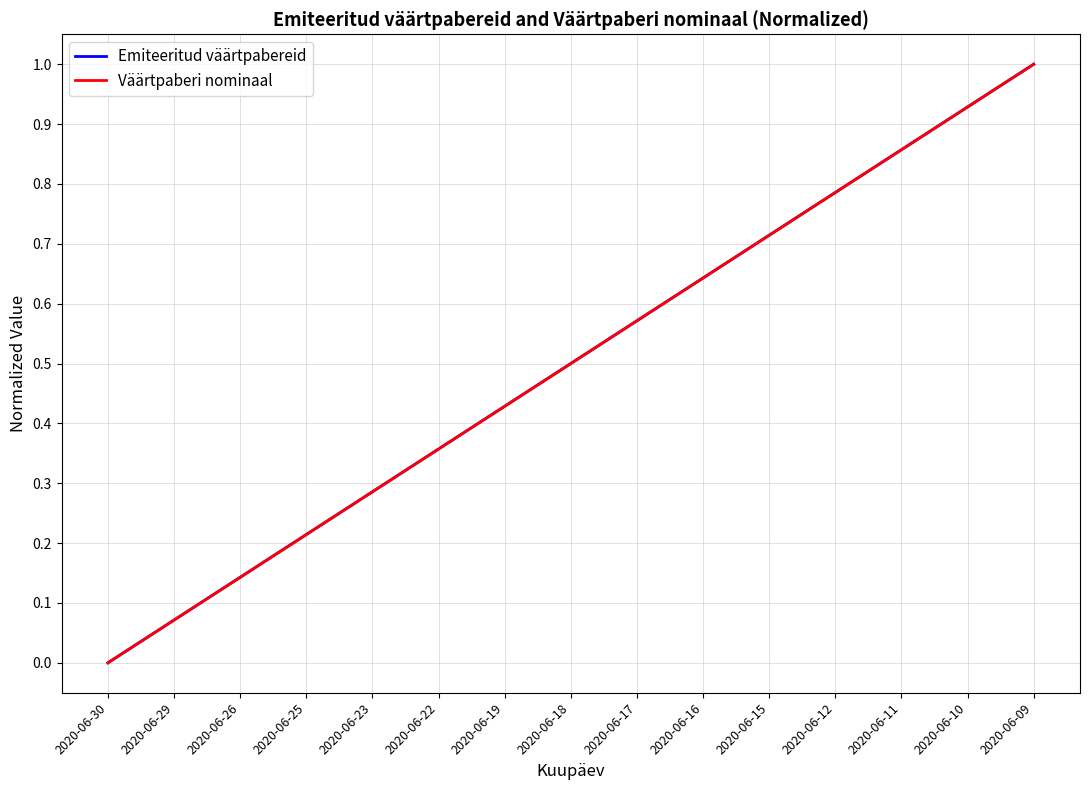

True or false: Väärtpaberi nominaal and Emiteeritud väärtpabereid cross at least once.

False